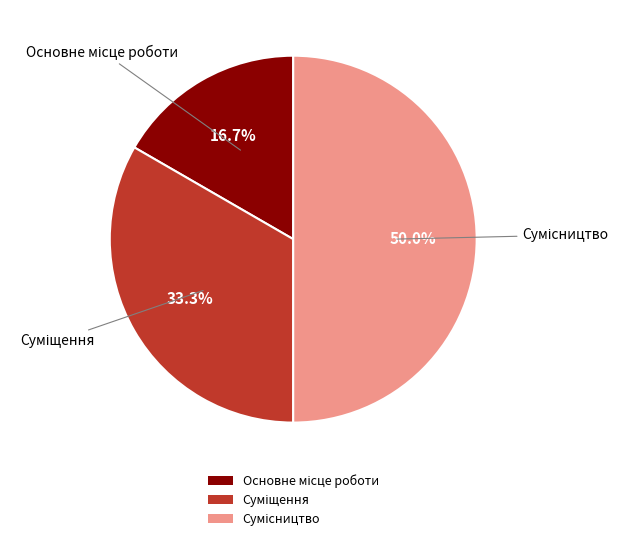

To the nearest percent, what portion does Суміщення represent?

33%